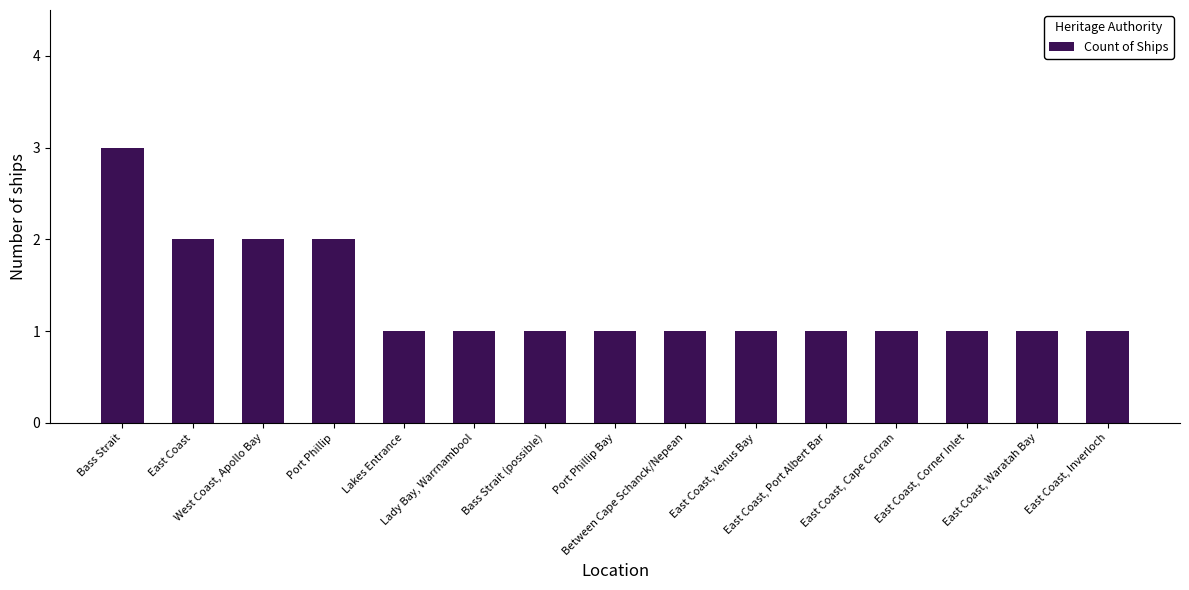

What is the maximum value shown in the chart?

3